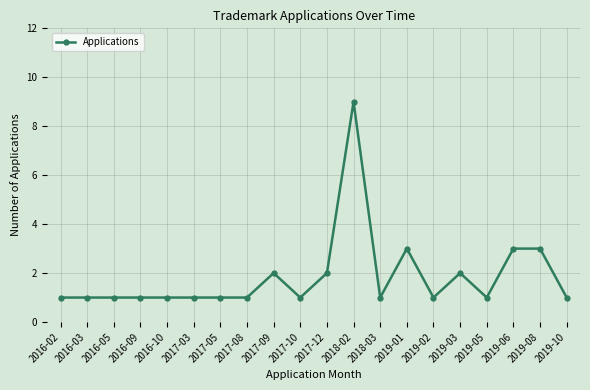

What is the minimum value shown in the chart?

1